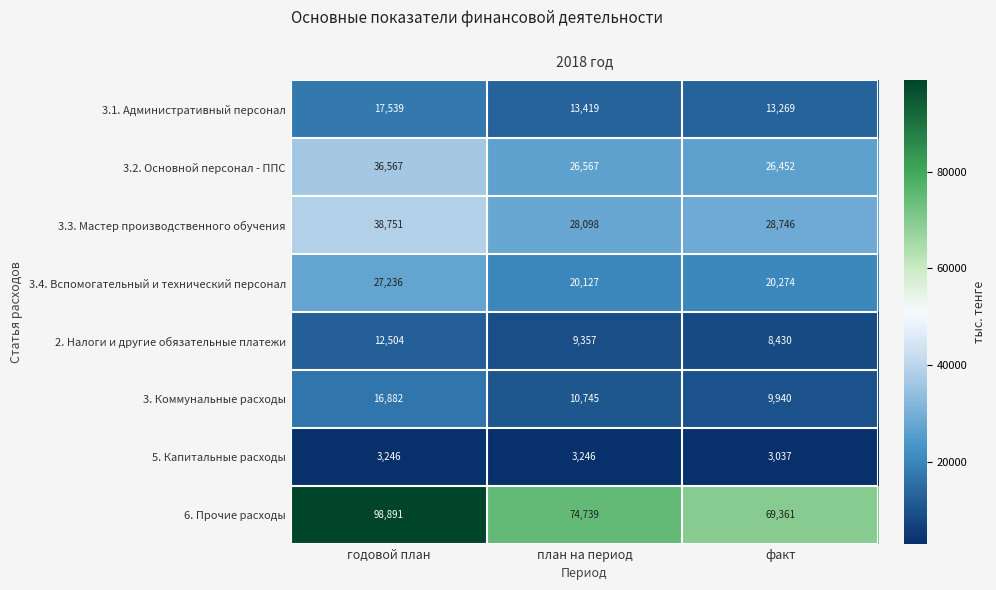

Is it true that 3.3. Мастер производственного обучения equals 28746 at факт?

True